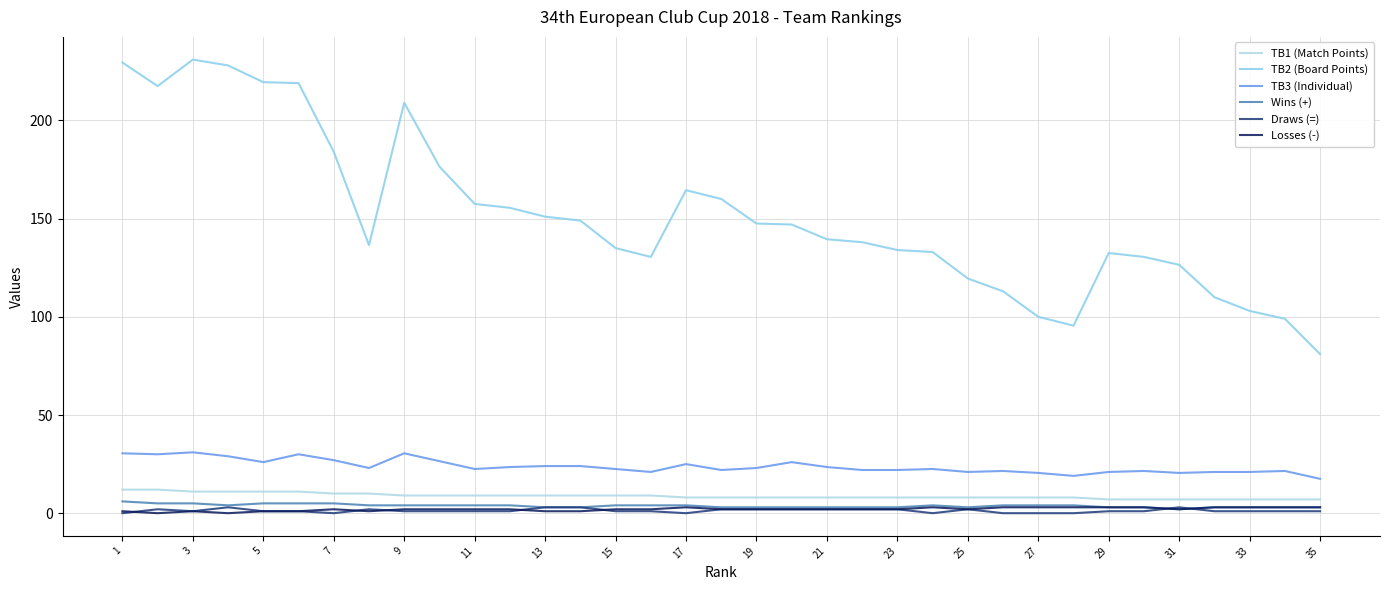

What is the average value of the TB1 (Match Points) series?

8.7